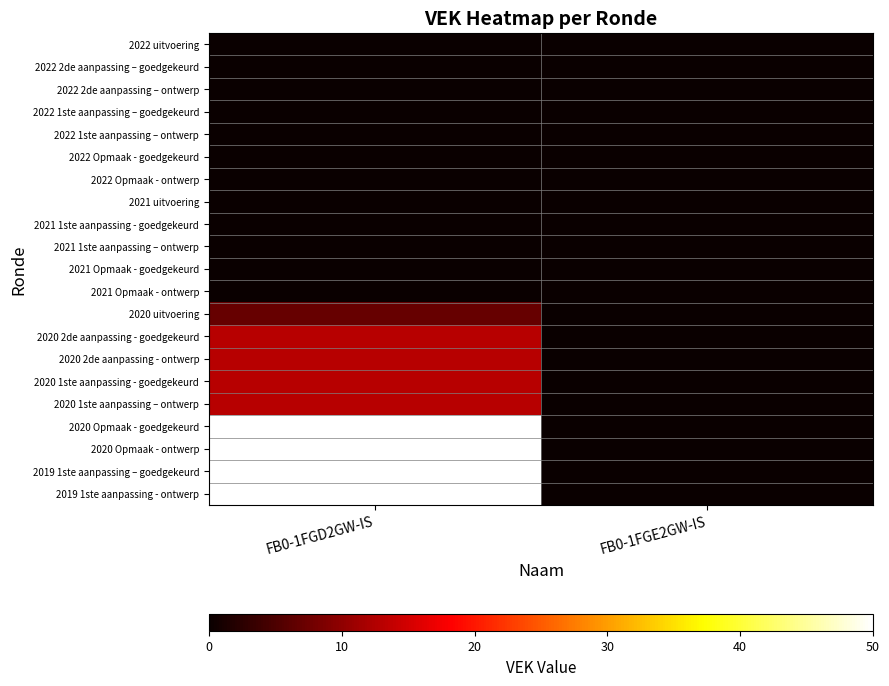

How many distinct data groups are displayed?

21